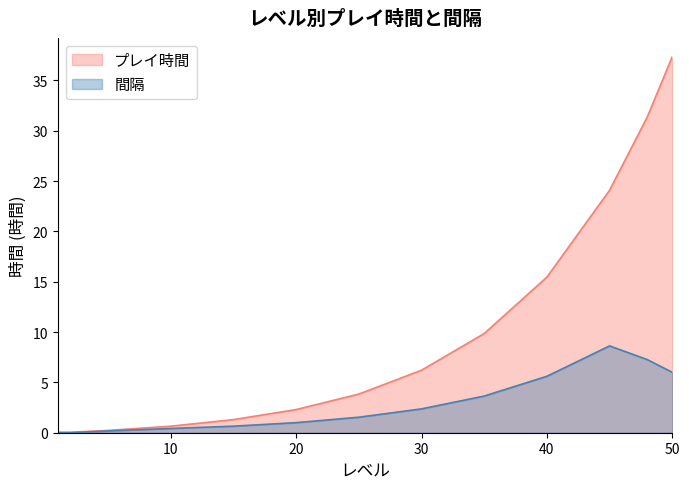

True or false: 間隔 and プレイ時間 intersect in this chart.

False